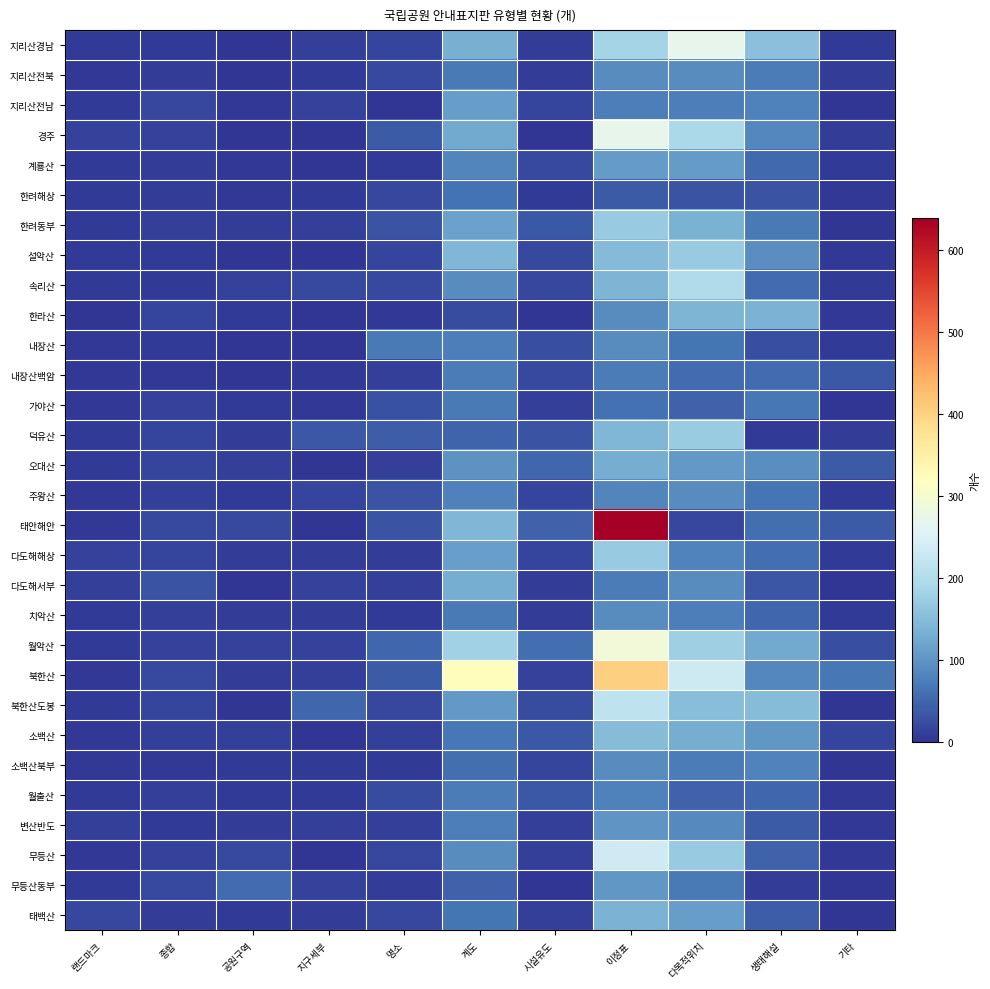

Reading left to right, extract all data points from this chart.

지리산경남: 랜드마크=6	종합=6	공원구역=2	지구세부=10	명소=15	계도=134	시설유도=8	이정표=187	다목적위치=270	생태해설=157	기타=6
지리산전북: 랜드마크=4	종합=8	공원구역=0	지구세부=6	명소=20	계도=70	시설유도=8	이정표=90	다목적위치=92	생태해설=73	기타=9
지리산전남: 랜드마크=5	종합=19	공원구역=3	지구세부=13	명소=0	계도=111	시설유도=15	이정표=75	다목적위치=75	생태해설=79	기타=0
경주: 랜드마크=14	종합=14	공원구역=1	지구세부=2	명소=39	계도=127	시설유도=0	이정표=271	다목적위치=194	생태해설=86	기타=8
계룡산: 랜드마크=5	종합=8	공원구역=3	지구세부=2	명소=6	계도=84	시설유도=21	이정표=109	다목적위치=109	생태해설=53	기타=6
한려해상: 랜드마크=5	종합=9	공원구역=4	지구세부=5	명소=18	계도=64	시설유도=7	이정표=39	다목적위치=32	생태해설=31	기타=3
한려동부: 랜드마크=7	종합=11	공원구역=8	지구세부=11	명소=32	계도=115	시설유도=35	이정표=170	다목적위치=135	생태해설=71	기타=2
설악산: 랜드마크=6	종합=7	공원구역=2	지구세부=2	명소=16	계도=144	시설유도=22	이정표=148	다목적위치=170	생태해설=94	기타=4
속리산: 랜드마크=7	종합=7	공원구역=13	지구세부=21	명소=21	계도=90	시설유도=18	이정표=140	다목적위치=198	생태해설=57	기타=5
한라산: 랜드마크=0	종합=17	공원구역=6	지구세부=0	명소=3	계도=23	시설유도=0	이정표=92	다목적위치=142	생태해설=138	기타=4
내장산: 랜드마크=3	종합=7	공원구역=2	지구세부=2	명소=71	계도=76	시설유도=27	이정표=90	다목적위치=66	생태해설=26	기타=6
내장산백암: 랜드마크=4	종합=3	공원구역=1	지구세부=3	명소=11	계도=74	시설유도=22	이정표=73	다목적위치=57	생태해설=57	기타=35
가야산: 랜드마크=3	종합=13	공원구역=6	지구세부=3	명소=28	계도=71	시설유도=11	이정표=60	다목적위치=46	생태해설=69	기타=2
덕유산: 랜드마크=6	종합=15	공원구역=9	지구세부=37	명소=40	계도=48	시설유도=31	이정표=143	다목적위치=174	생태해설=7	기타=8
오대산: 랜드마크=6	종합=16	공원구역=11	지구세부=1	명소=10	계도=99	시설유도=50	이정표=131	다목적위치=106	생태해설=94	기타=39
주왕산: 랜드마크=3	종합=10	공원구역=7	지구세부=15	명소=32	계도=78	시설유도=17	이정표=84	다목적위치=90	생태해설=67	기타=6
태안해안: 랜드마크=4	종합=21	공원구역=20	지구세부=0	명소=32	계도=144	시설유도=46	이정표=639	다목적위치=18	생태해설=58	기타=38
다도해해상: 랜드마크=13	종합=17	공원구역=8	지구세부=9	명소=8	계도=114	시설유도=16	이정표=170	다목적위치=82	생태해설=58	기타=5
다도해서부: 랜드마크=10	종합=32	공원구역=2	지구세부=13	명소=12	계도=131	시설유도=8	이정표=74	다목적위치=91	생태해설=34	기타=0
치악산: 랜드마크=7	종합=11	공원구역=9	지구세부=8	명소=7	계도=71	시설유도=9	이정표=90	다목적위치=75	생태해설=50	기타=7
월악산: 랜드마크=6	종합=13	공원구역=14	지구세부=13	명소=51	계도=180	시설유도=58	이정표=292	다목적위치=178	생태해설=127	기타=26
북한산: 랜드마크=3	종합=20	공원구역=9	지구세부=10	명소=38	계도=322	시설유도=13	이정표=404	다목적위치=234	생태해설=86	기타=68
북한산도봉: 랜드마크=6	종합=16	공원구역=1	지구세부=52	명소=18	계도=106	시설유도=24	이정표=216	다목적위치=154	생태해설=152	기타=0
소백산: 랜드마크=3	종합=10	공원구역=10	지구세부=1	명소=11	계도=69	시설유도=35	이정표=152	다목적위치=131	생태해설=103	기타=15
소백산북부: 랜드마크=3	종합=3	공원구역=5	지구세부=6	명소=7	계도=58	시설유도=17	이정표=92	다목적위치=73	생태해설=82	기타=1
월출산: 랜드마크=6	종합=10	공원구역=7	지구세부=7	명소=23	계도=74	시설유도=37	이정표=78	다목적위치=47	생태해설=52	기타=3
변산반도: 랜드마크=11	종합=5	공원구역=9	지구세부=10	명소=10	계도=75	시설유도=12	이정표=102	다목적위치=88	생태해설=38	기타=4
무등산: 랜드마크=3	종합=14	공원구역=21	지구세부=0	명소=18	계도=91	시설유도=11	이정표=236	다목적위치=172	생태해설=46	기타=4
무등산동부: 랜드마크=6	종합=20	공원구역=57	지구세부=14	명소=9	계도=45	시설유도=0	이정표=103	다목적위치=72	생태해설=9	기타=0
태백산: 랜드마크=19	종합=9	공원구역=6	지구세부=8	명소=19	계도=66	시설유도=11	이정표=138	다목적위치=111	생태해설=41	기타=0